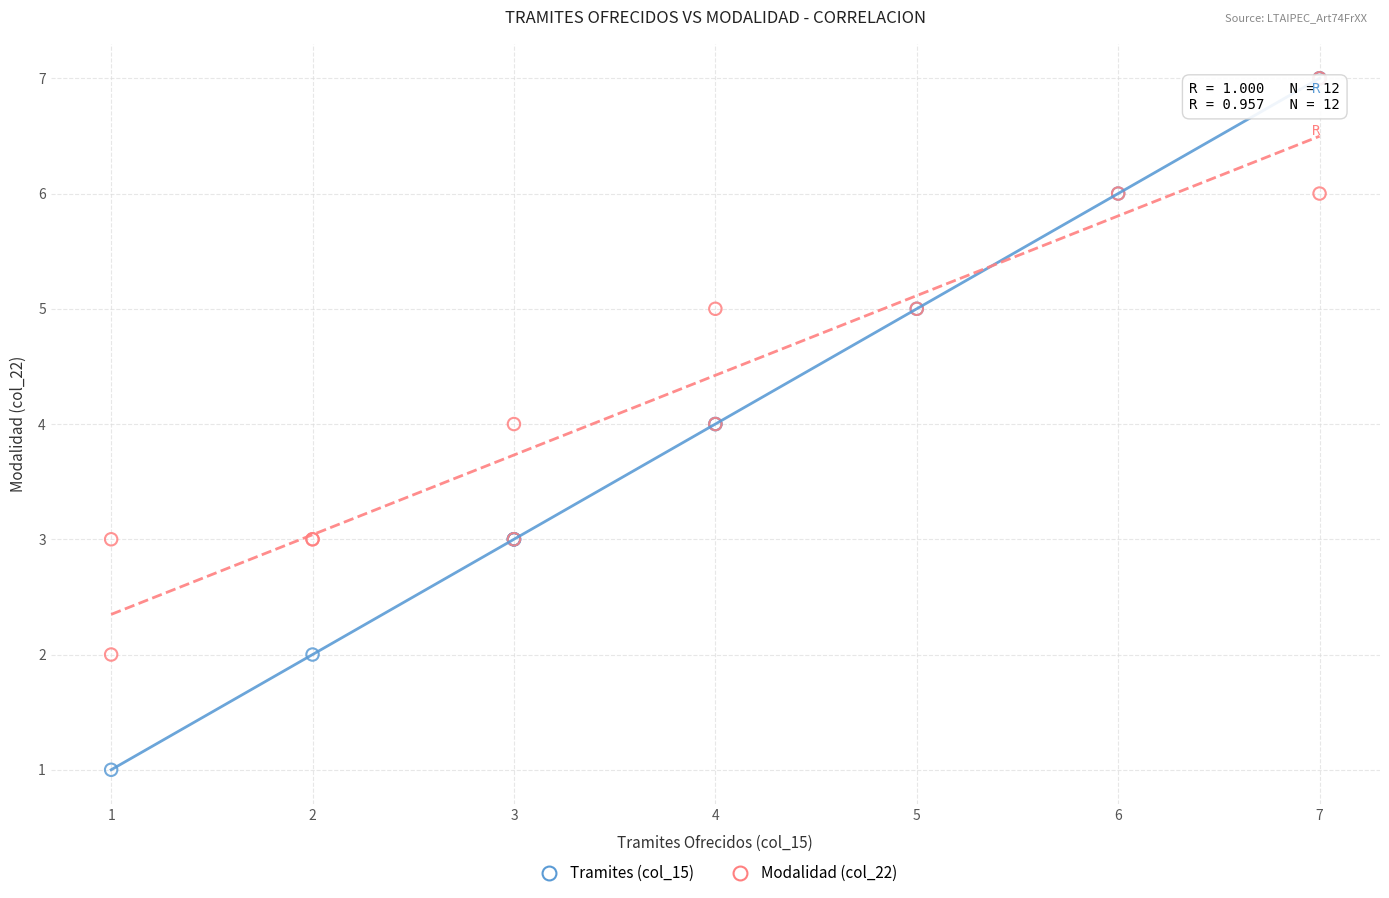

Which series has the widest spread of Y values?

Tramites (col_15)